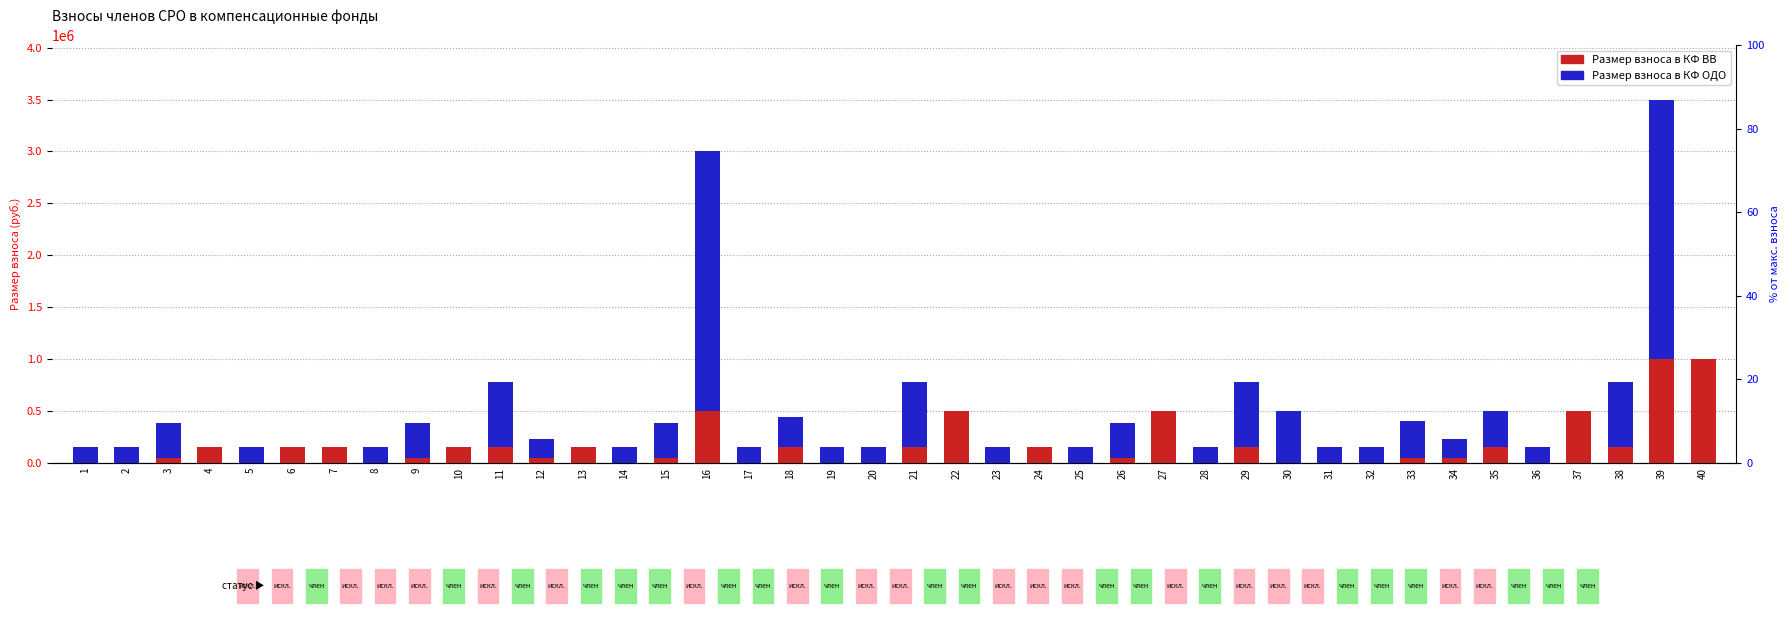

What is the sum of the Размер взноса в КФ ВВ values at 37 and 11?

650000